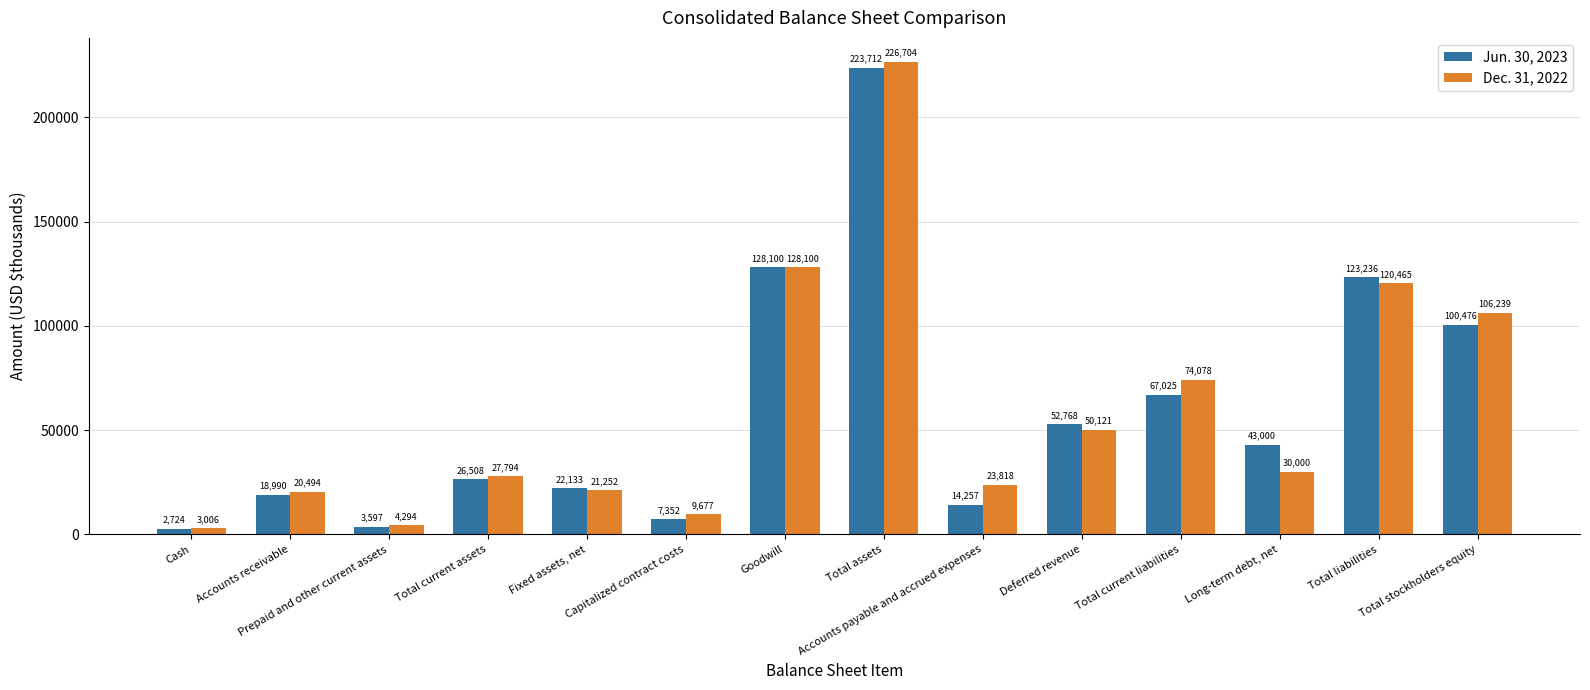

Rank the series by their average value, from highest to lowest.

Dec. 31, 2022, Jun. 30, 2023